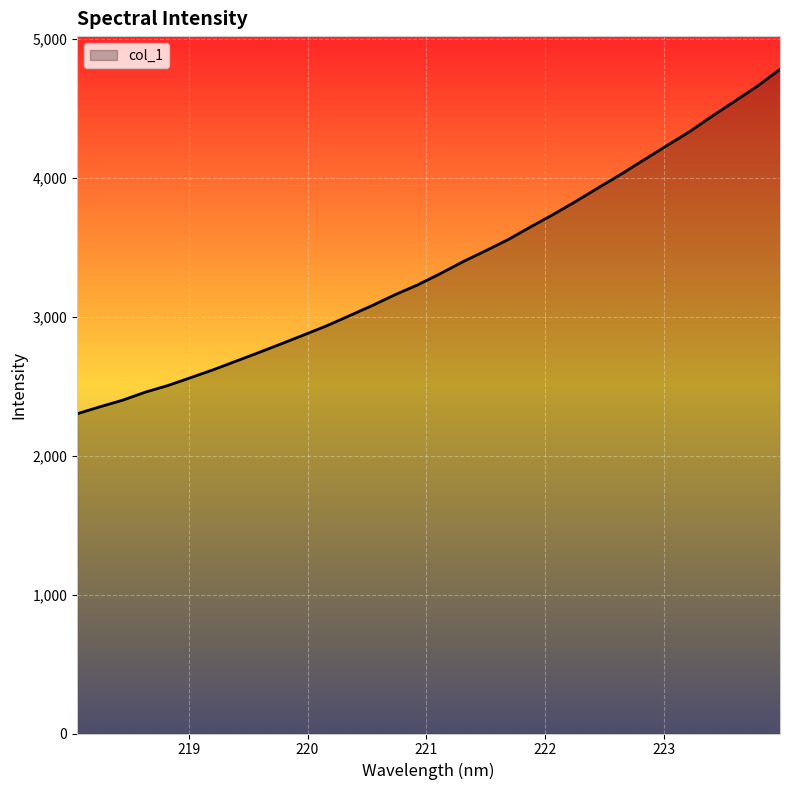

What is the difference between the maximum and minimum values?

2479.7